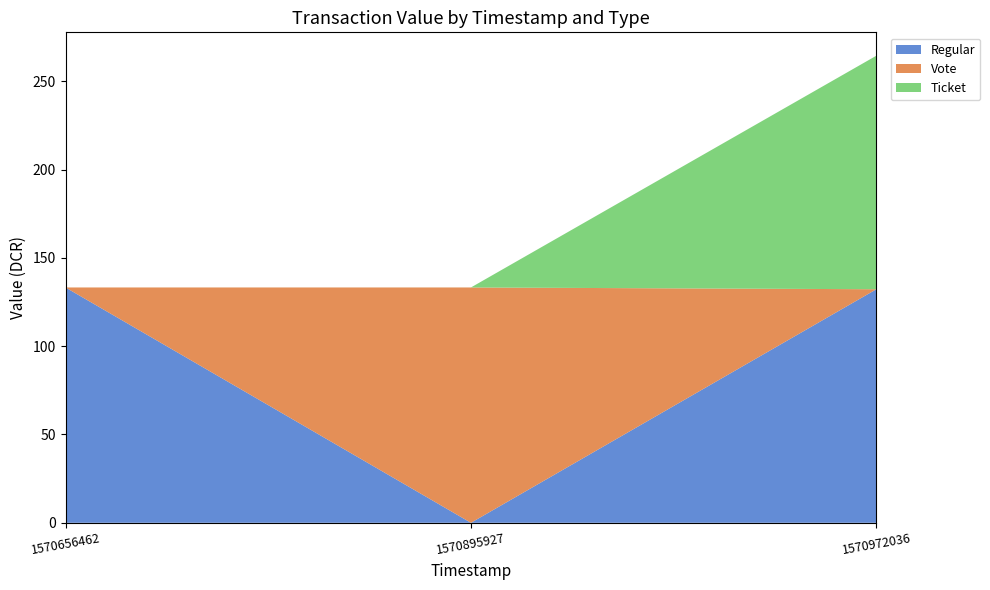

Reading left to right, transcribe all the data shown in this chart.

Regular: 133.2	0.0	132.2
Vote: 0.0	133.2	0.0
Ticket: 0.0	0.0	132.2